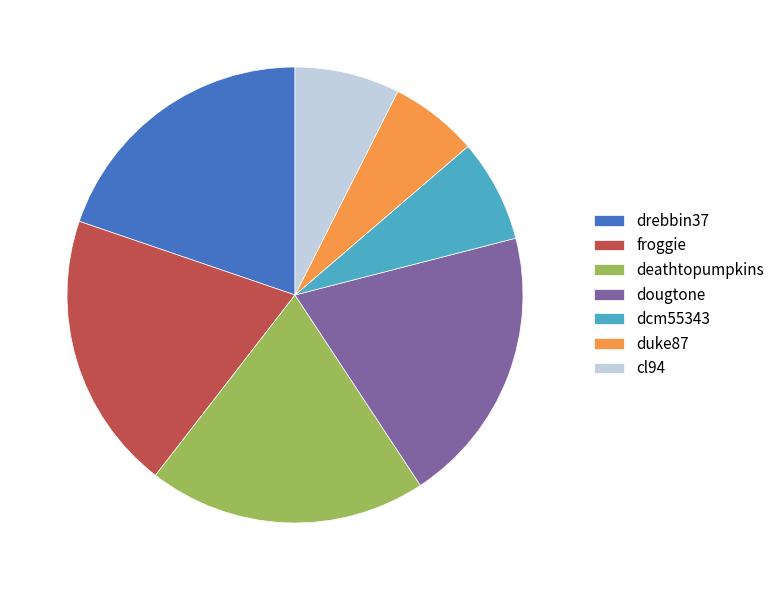

Is dougtone the majority of the pie?

No